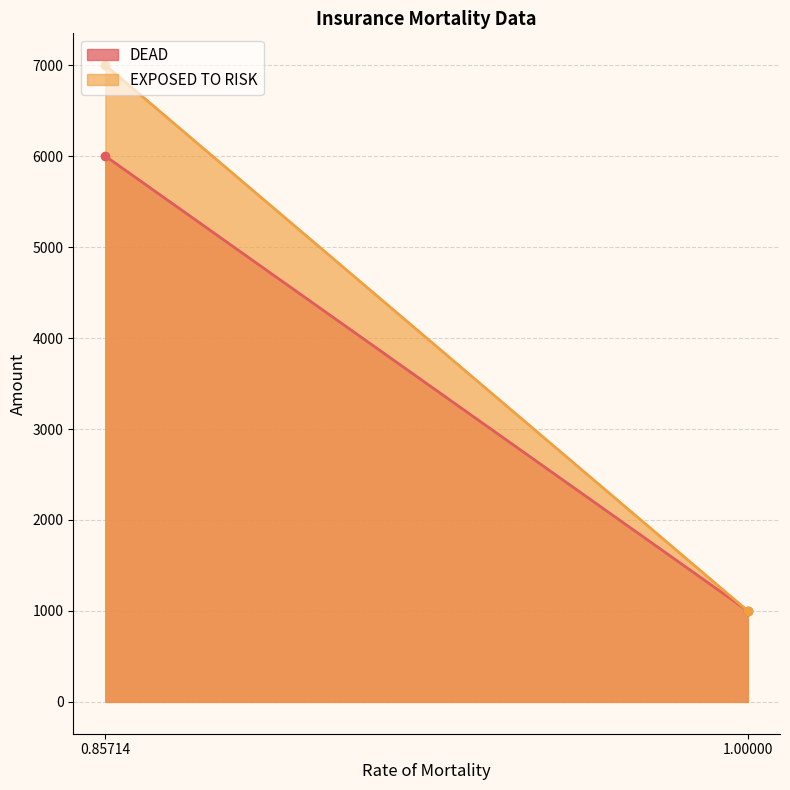

Reading left to right, transcribe all the data shown in this chart.

DEAD: 6000	1000
EXPOSED TO RISK: 7000	1000